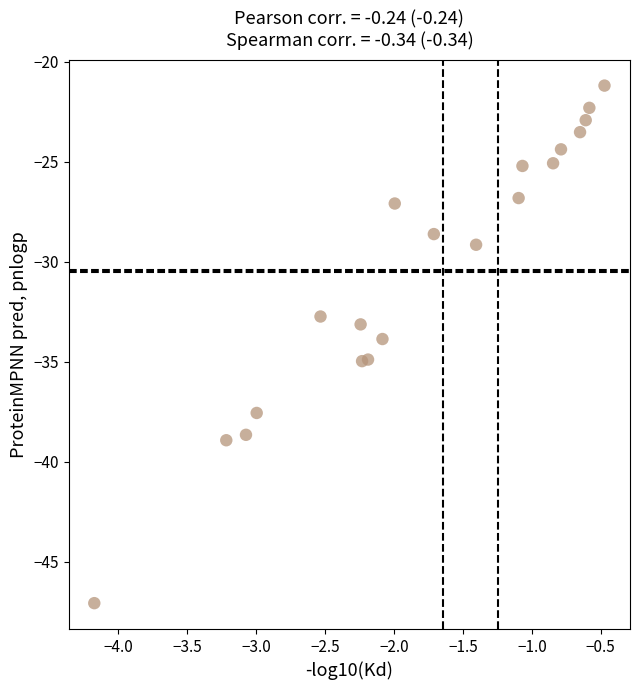

What is the range of Y values (max minus min)?

25.9